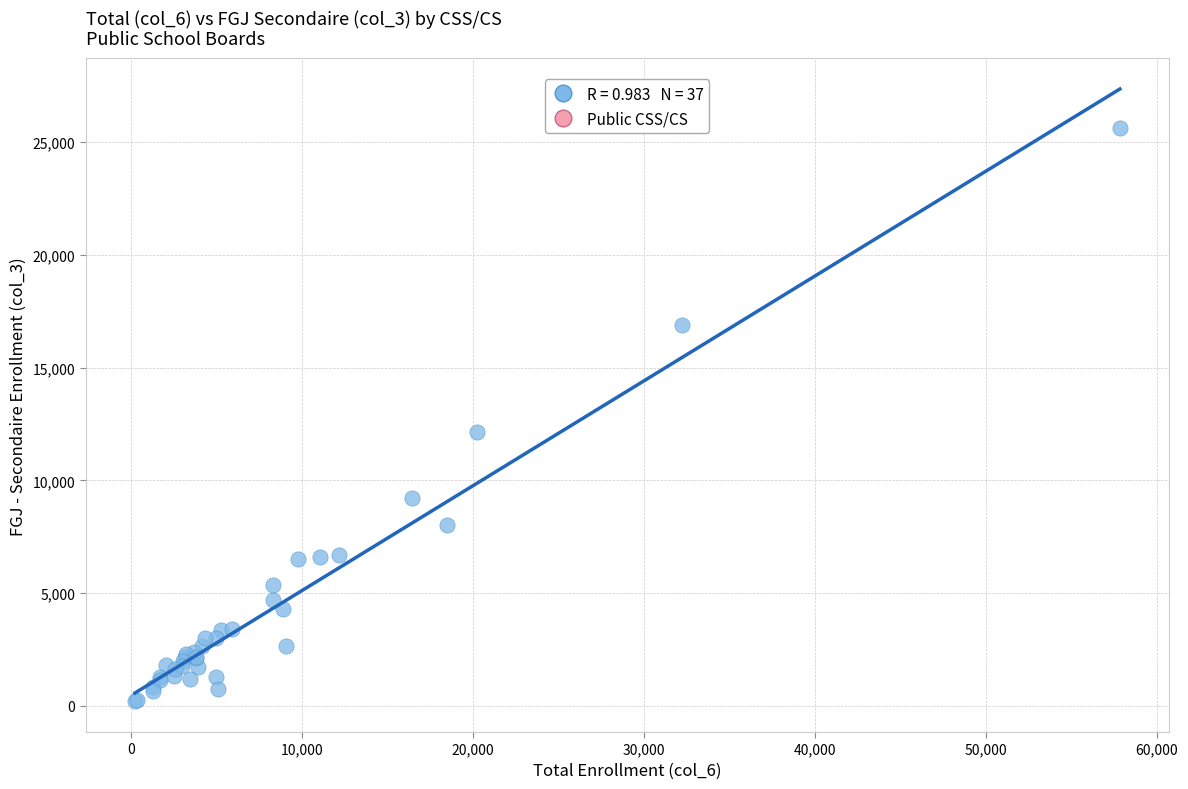

What Y value in the scatter plot is closest to 12909?

12165